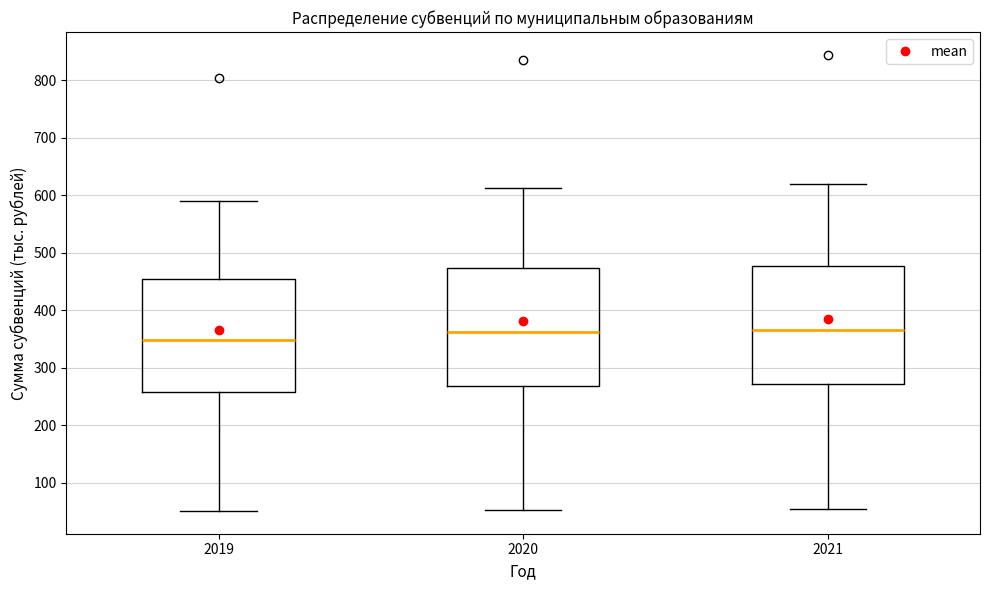

Reading left to right, read every box against the y-axis: the position of its median line, the range the box covers, and the ends of its whiskers. The values are not printed on the chart, so give them approximately, as read against the axis.

2019: median 350, box 260 to 450, whiskers 50 to 590
2020: median 360, box 270 to 470, whiskers 50 to 610
2021: median 370, box 270 to 480, whiskers 50 to 620